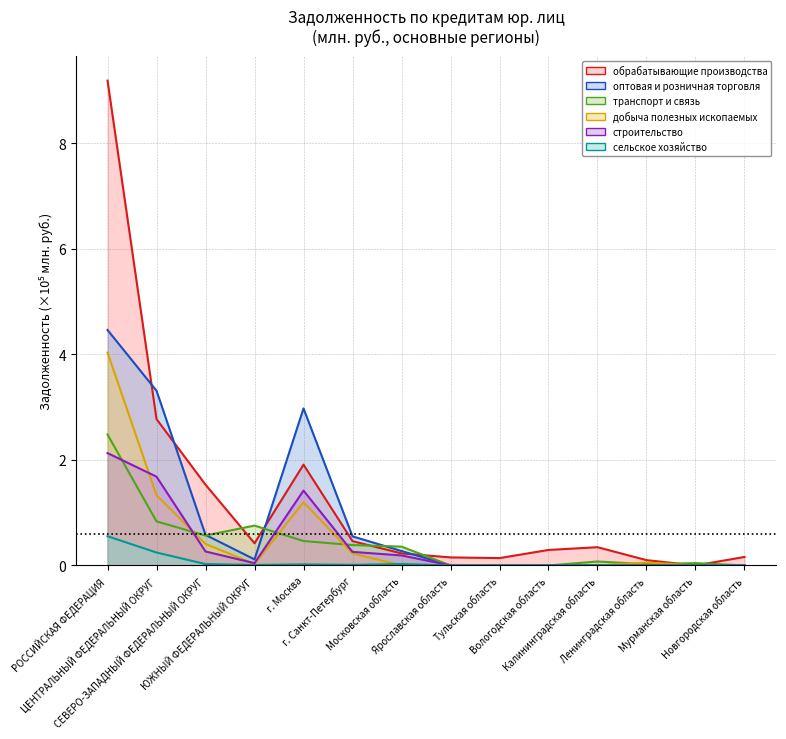

True or false: оптовая и розничная торговля has a value of 0.0 at Вологодская область.

True